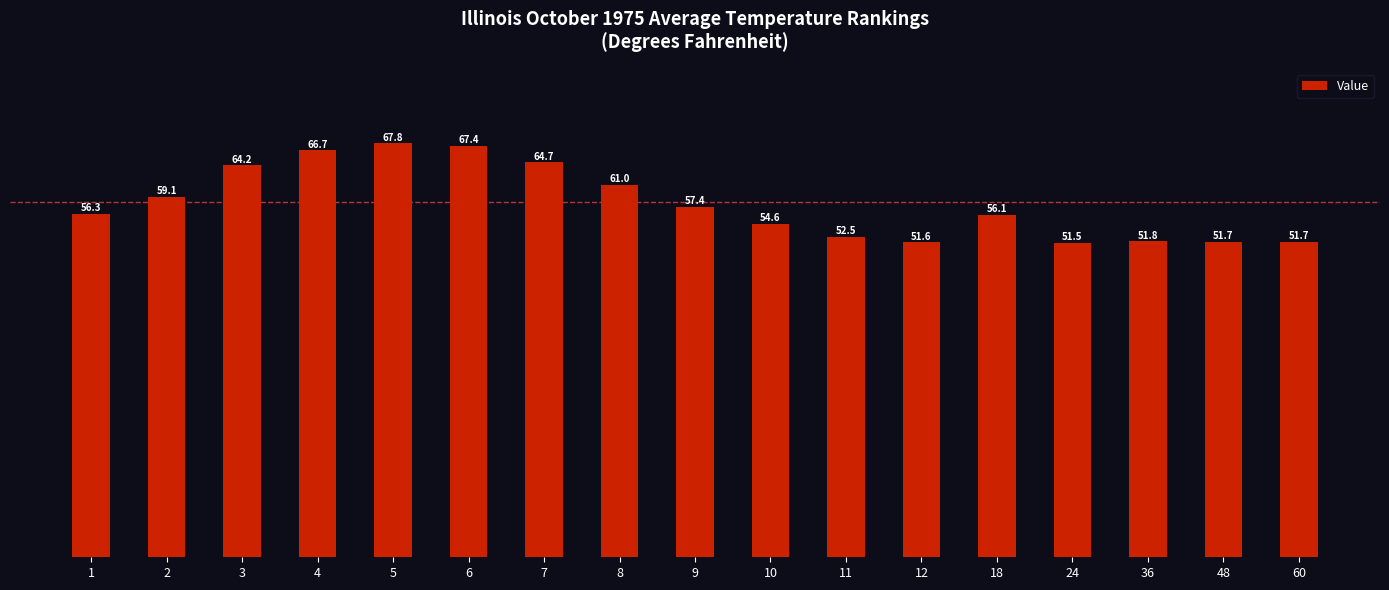

How many values exceed 56?

10